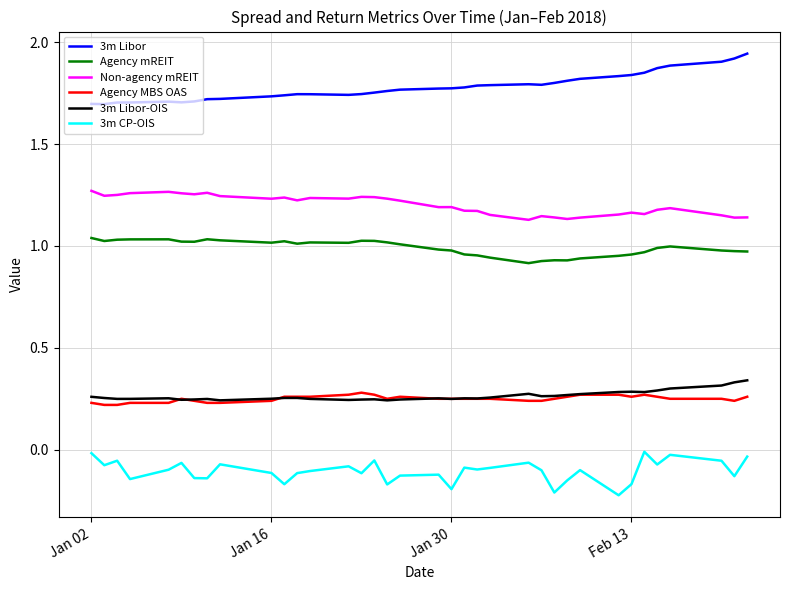

At how many categories does at least one series exceed 0?

36